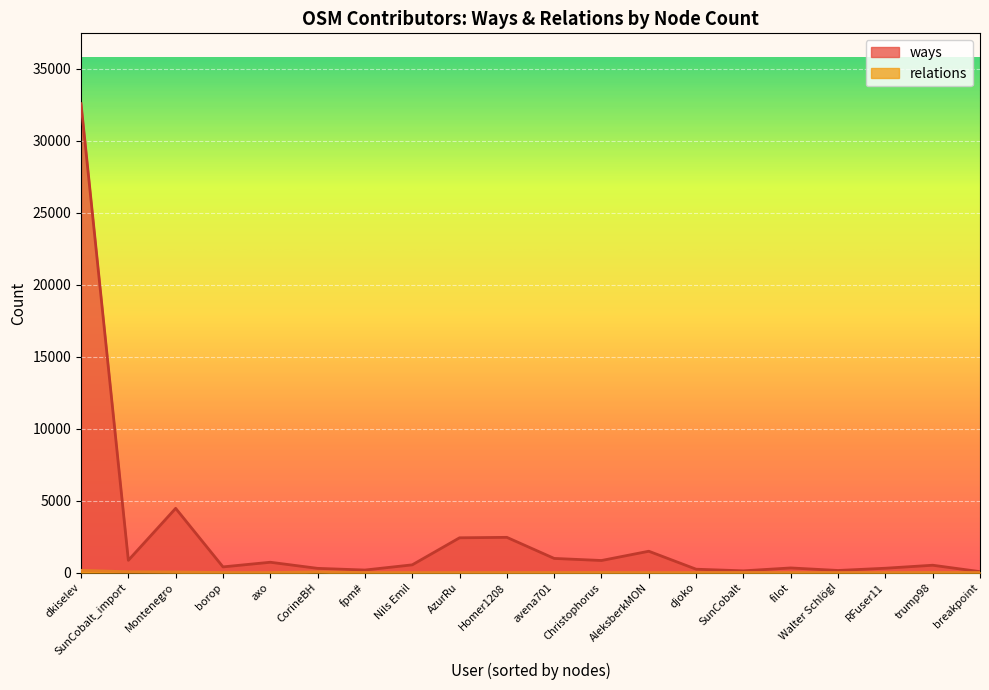

How many interior local valleys does the ways series have?

6